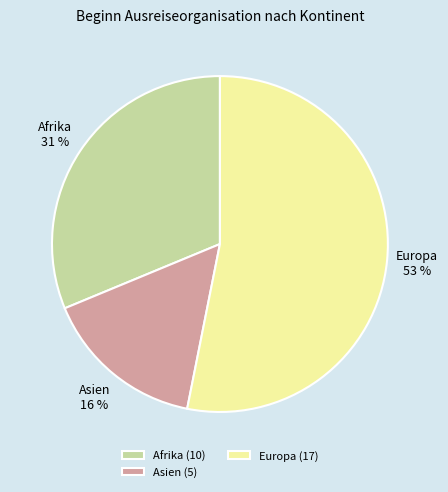

Is it true that Asien is 16% of the pie?

True